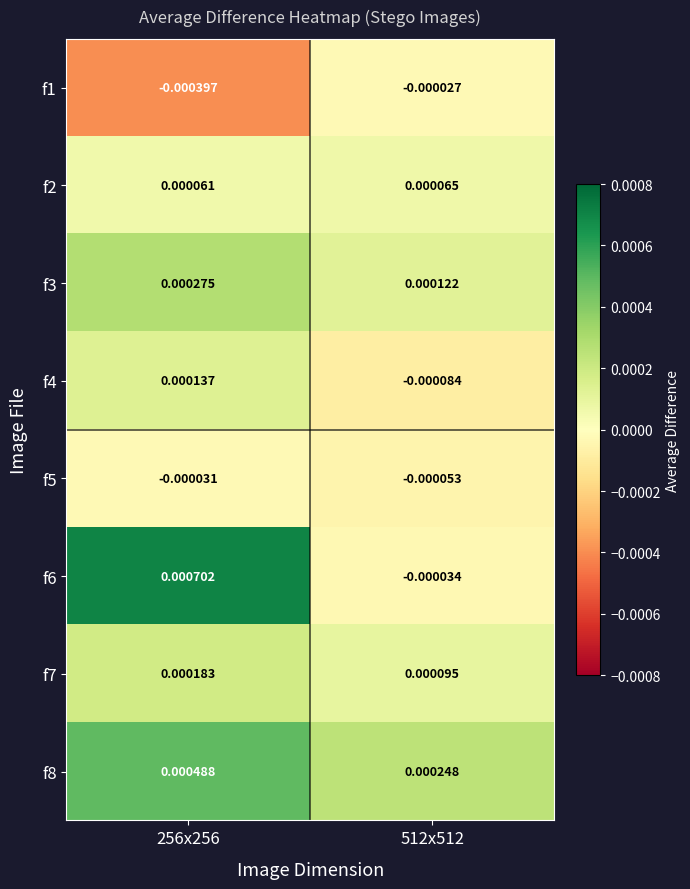

At 256x256, list the series in order from smallest to largest.

f1, f5, f2, f4, f7, f3, f8, f6